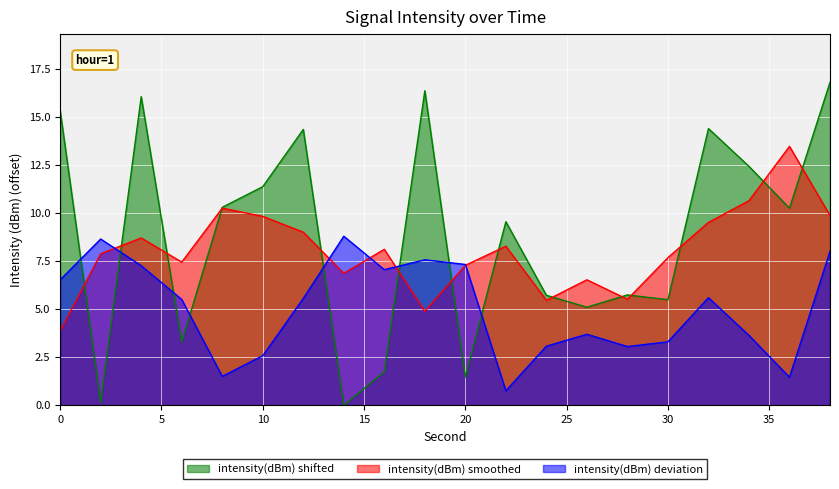

How many interior local peaks (higher than both neighbors) does the data have?

6